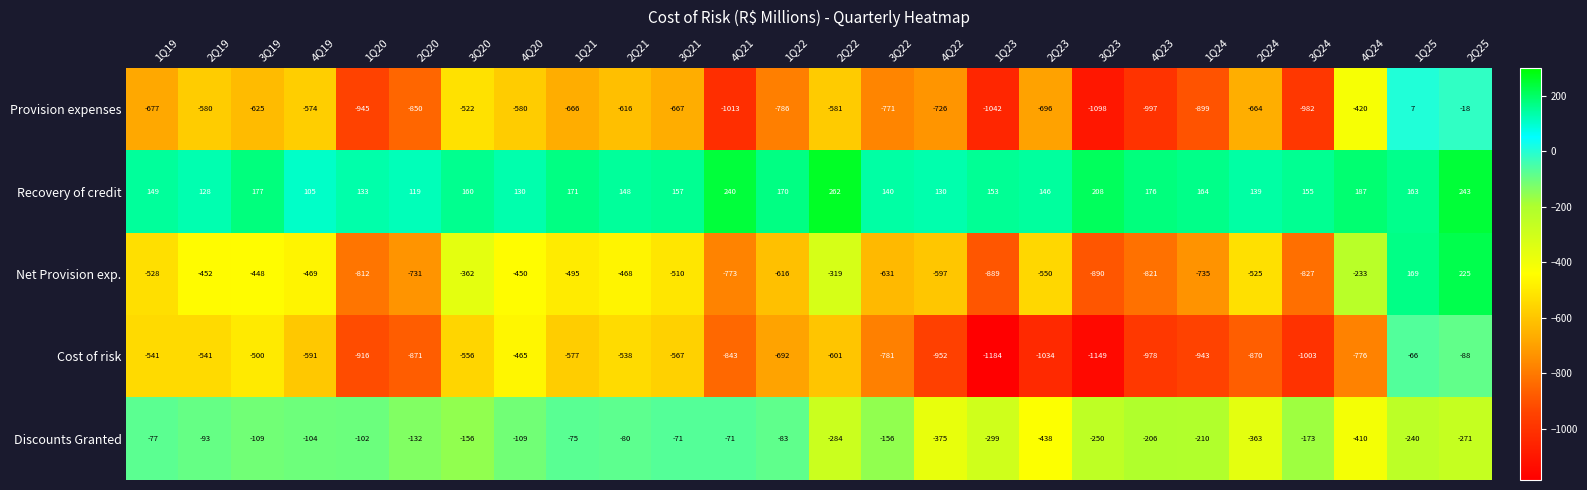

What is the difference between the Net Provision exp. values at 2Q22 and 3Q20?

43